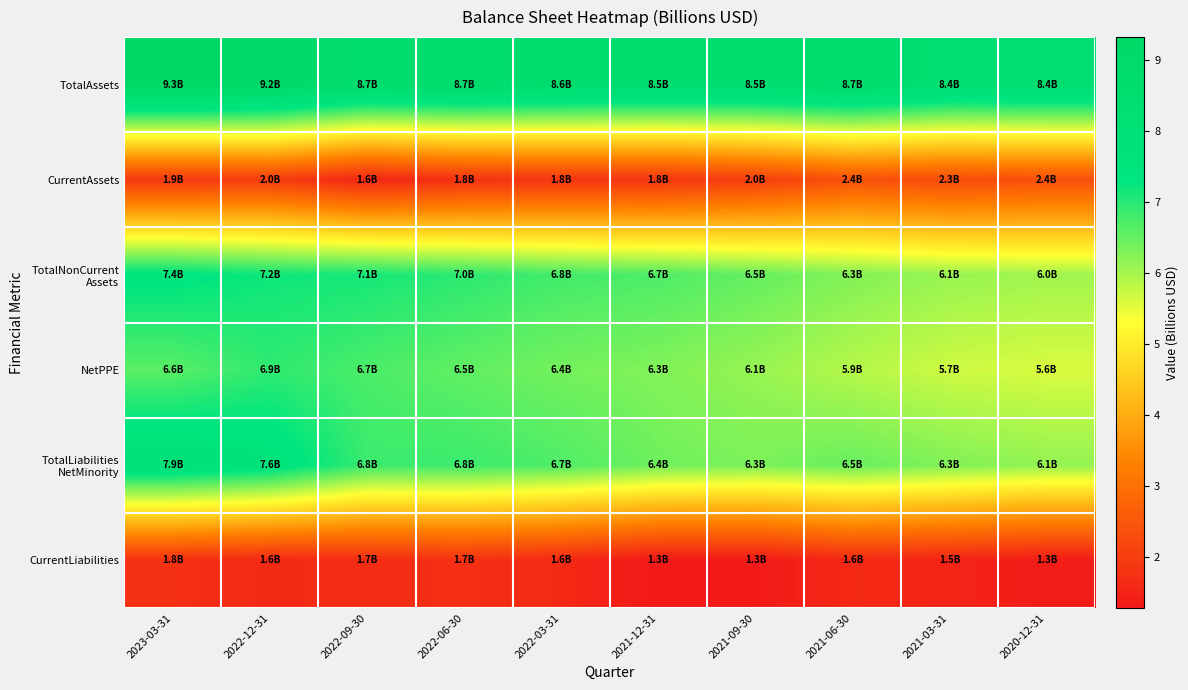

Which series has the largest total across all categories?

TotalAssets